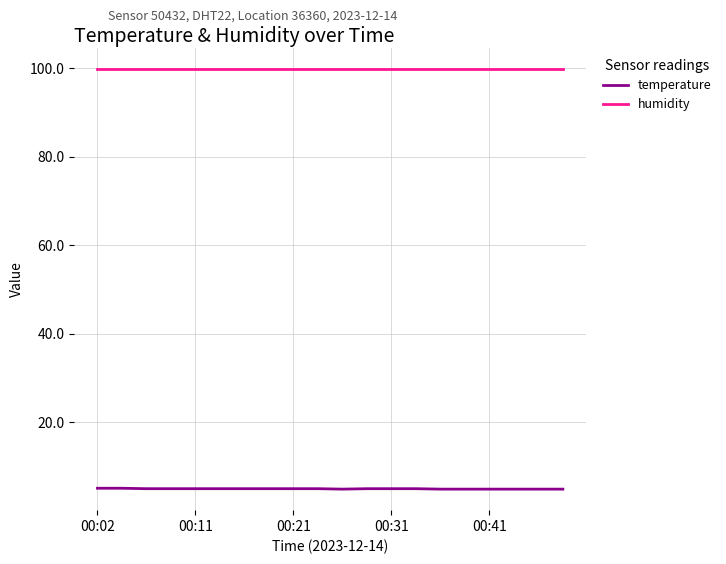

True or false: temperature and humidity intersect in this chart.

False